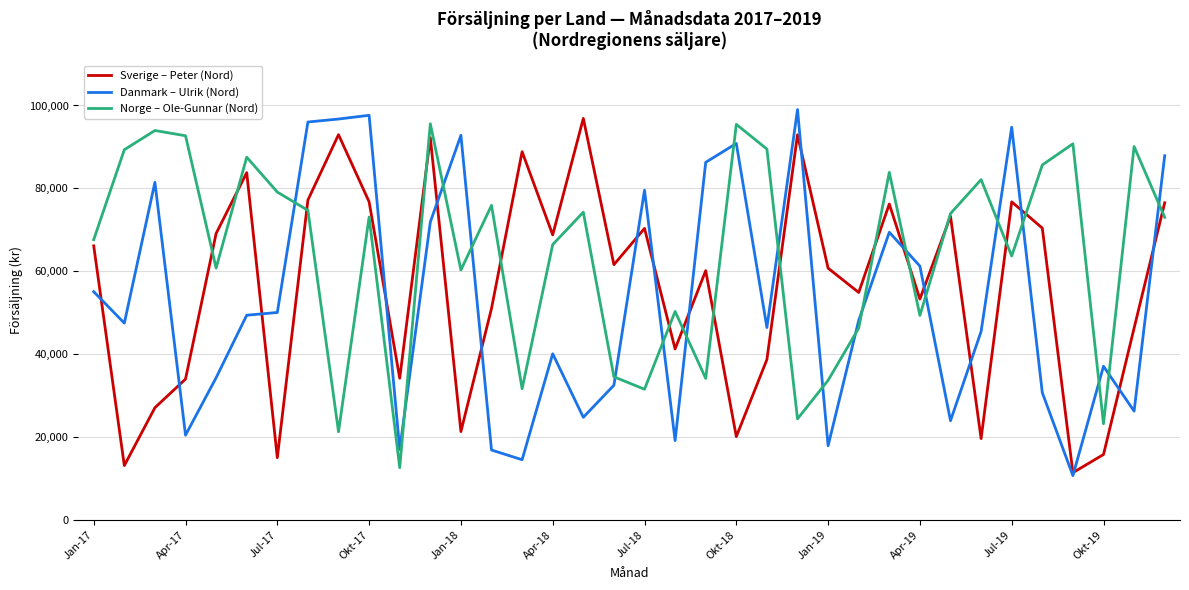

How many distinct data groups are displayed?

3